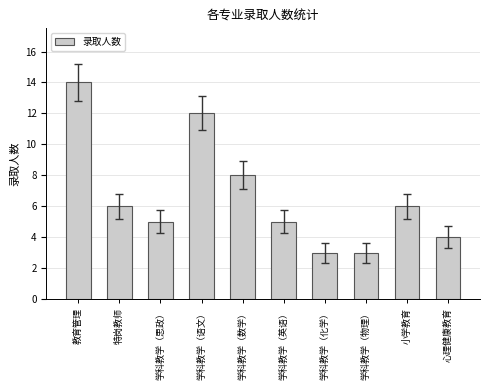

The value at 特岗教师 is 6. True or false?

True